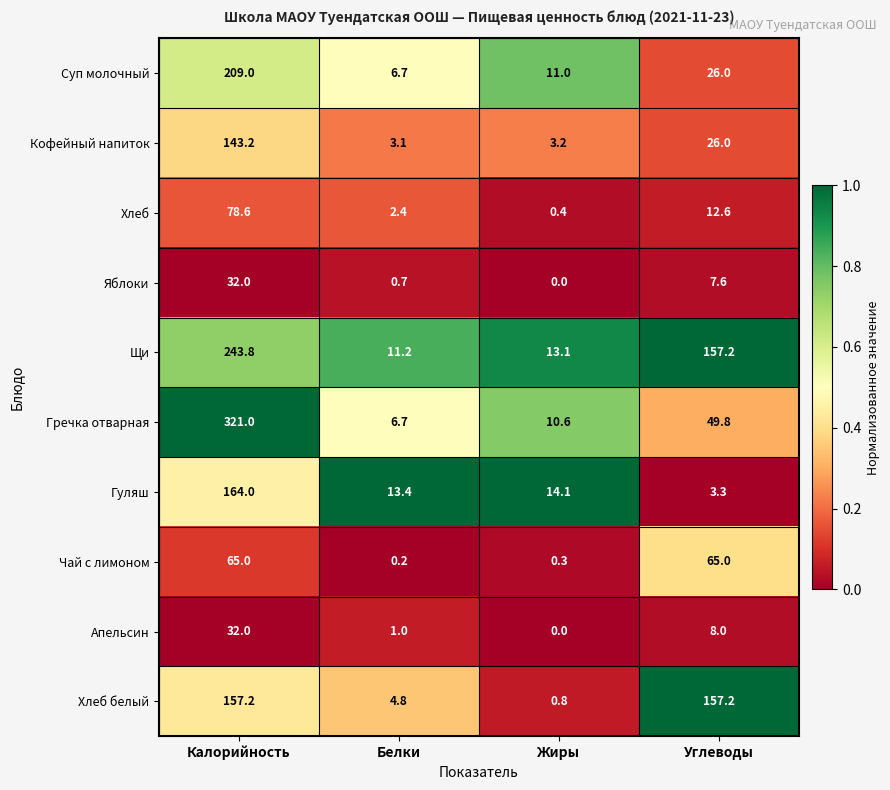

How many categories are shown in the chart?

4